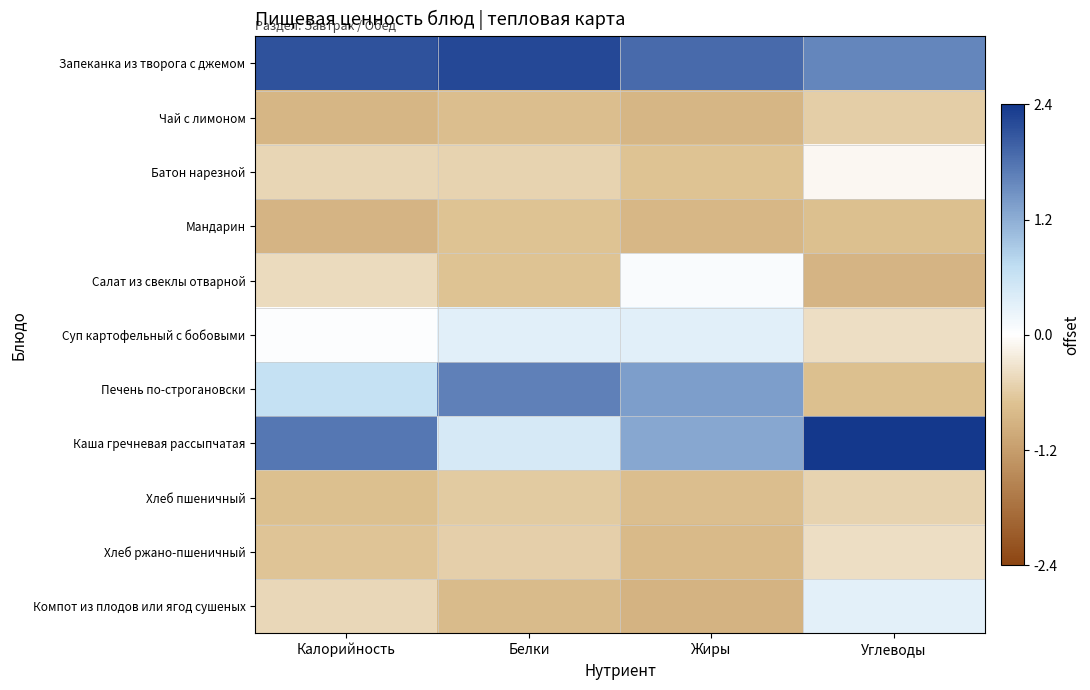

Between Углеводы and Жиры, which is larger?

Жиры